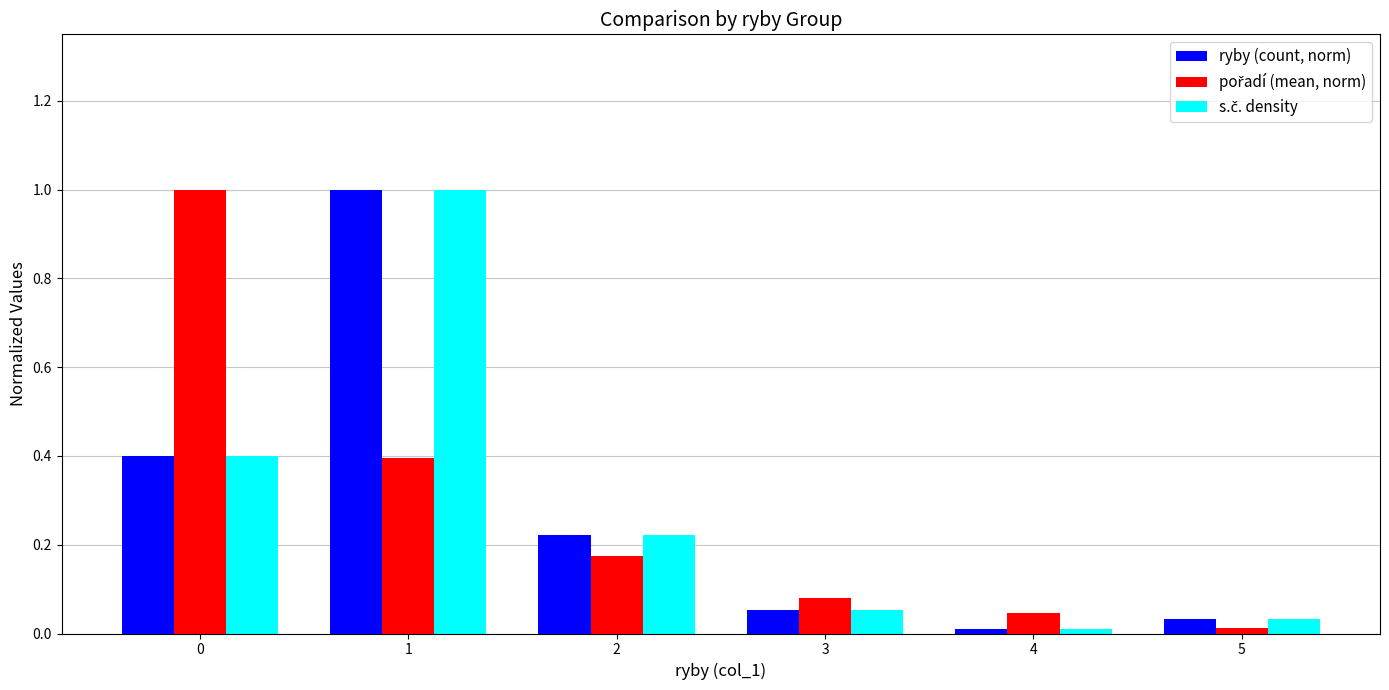

What is the maximum value shown in the chart?

1.0